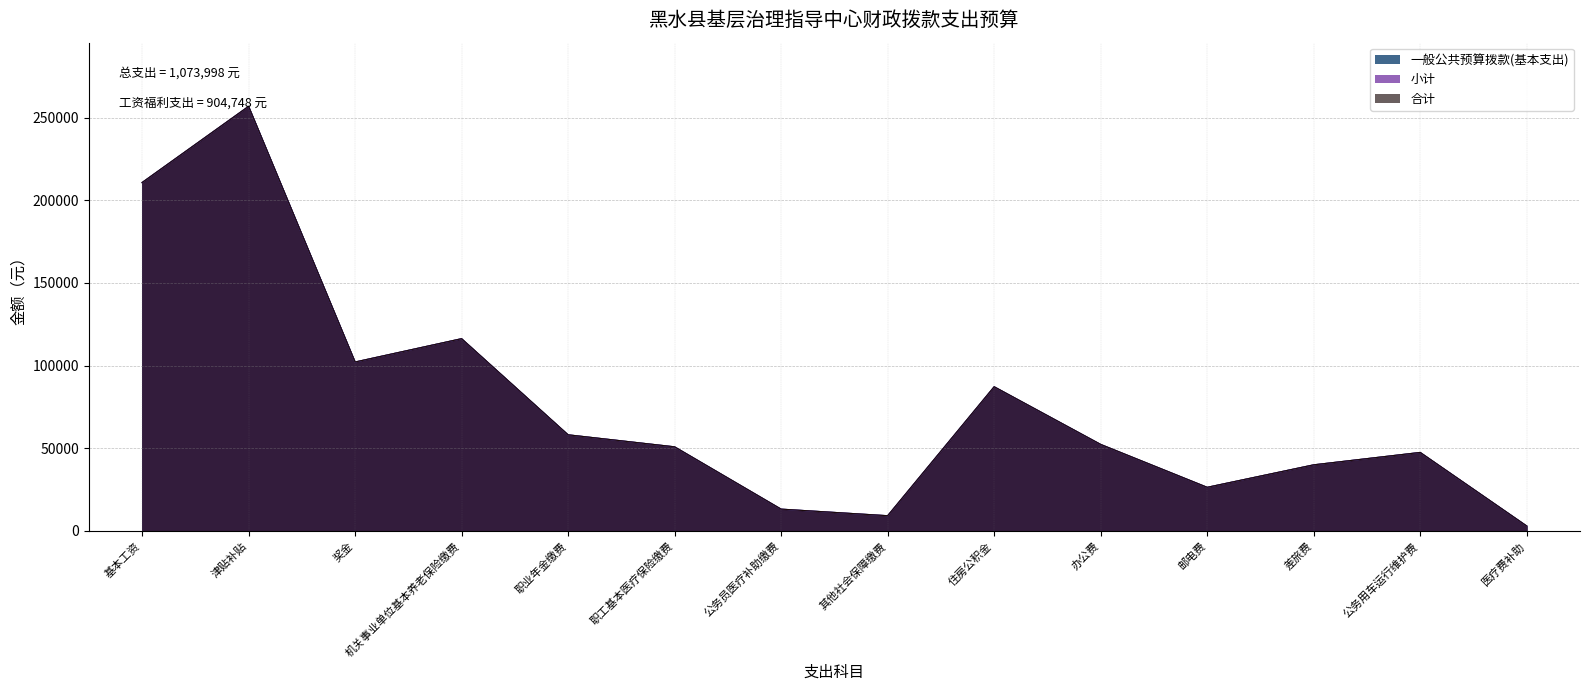

The 小计 series shows 40000.0 at 差旅费. True or false?

True